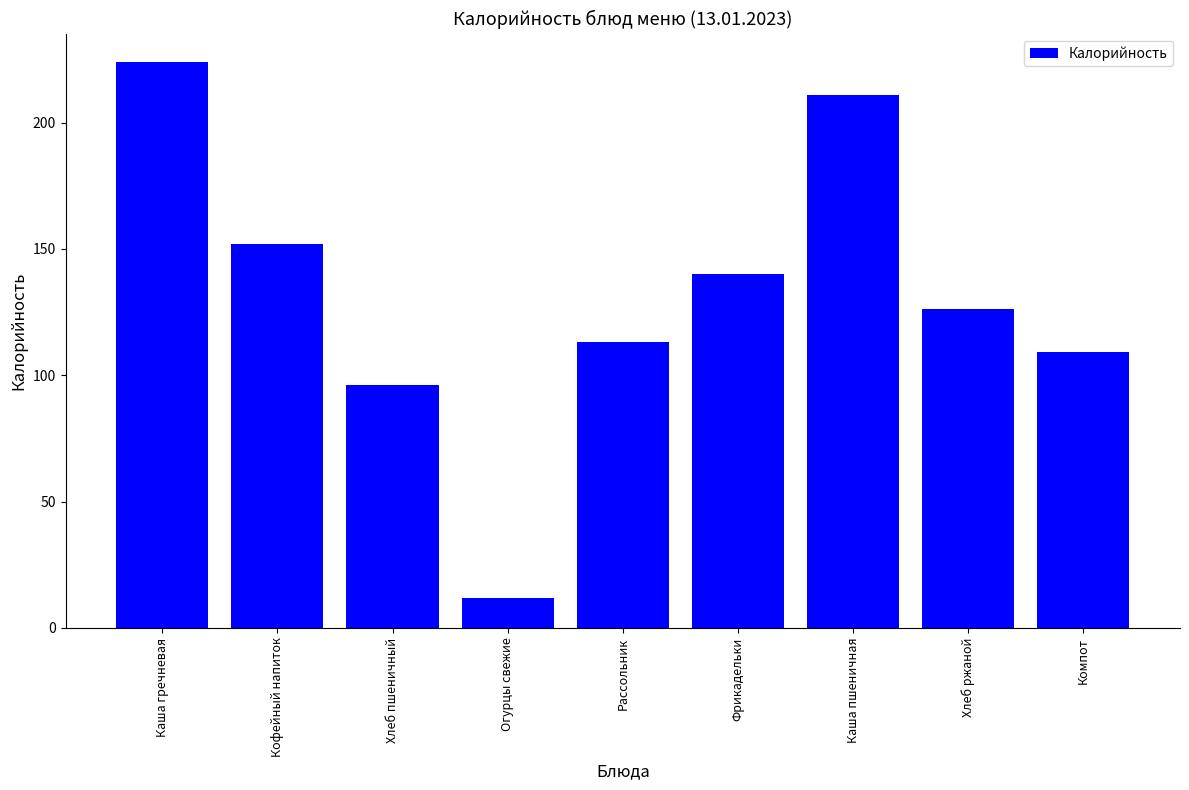

Which label corresponds to the largest value in the chart?

Каша гречневая